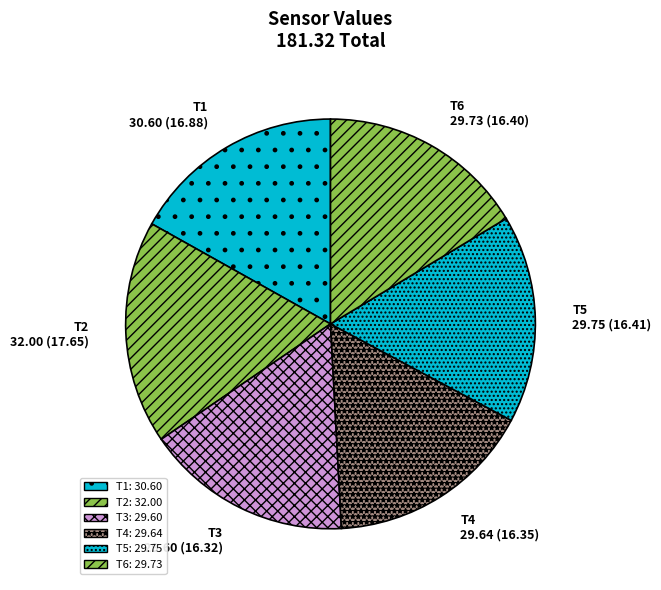

How many slices are in this pie chart?

6